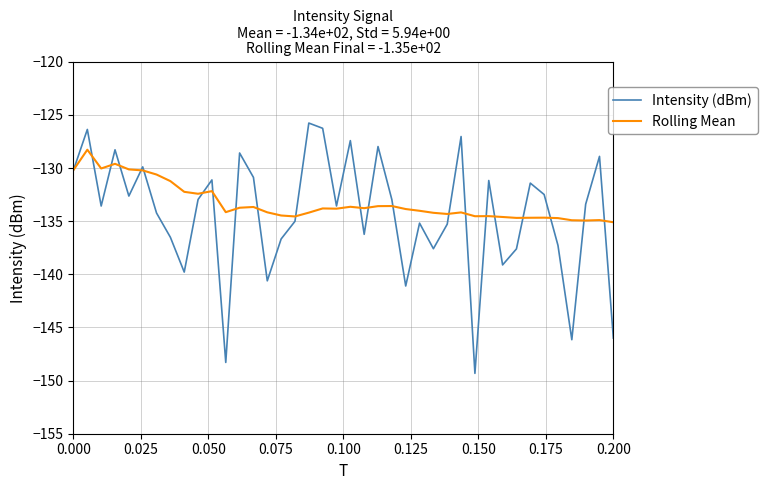

List the series in order of their peak value, highest first.

Intensity (dBm), Rolling Mean